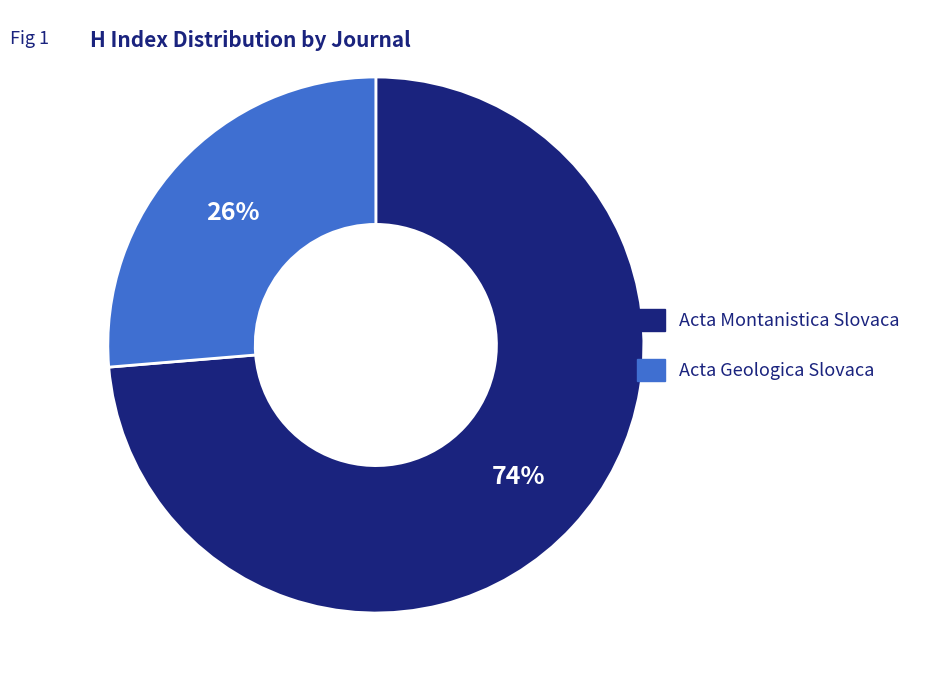

Does Acta Geologica Slovaca represent more than half of the total?

No